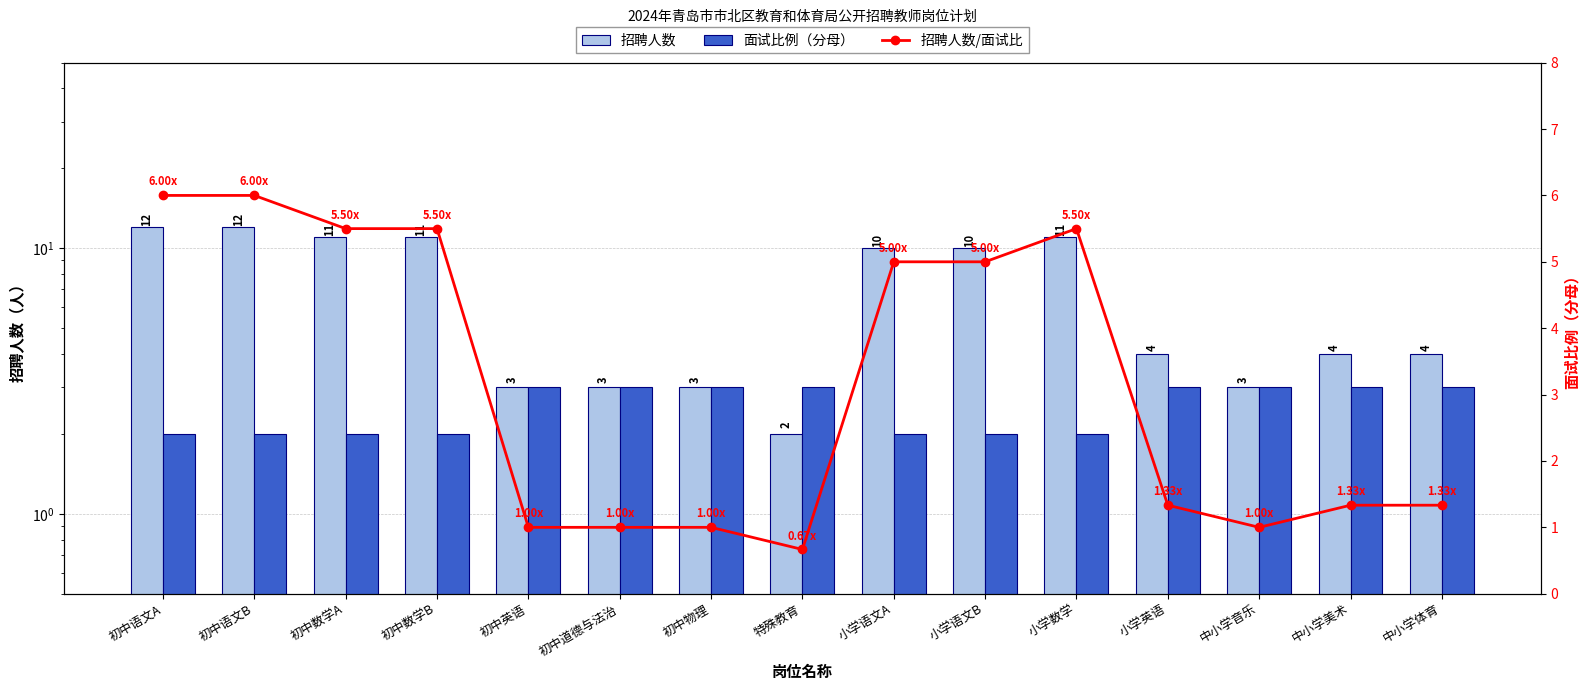

What is the sum of all 招聘人数 values?

103.0